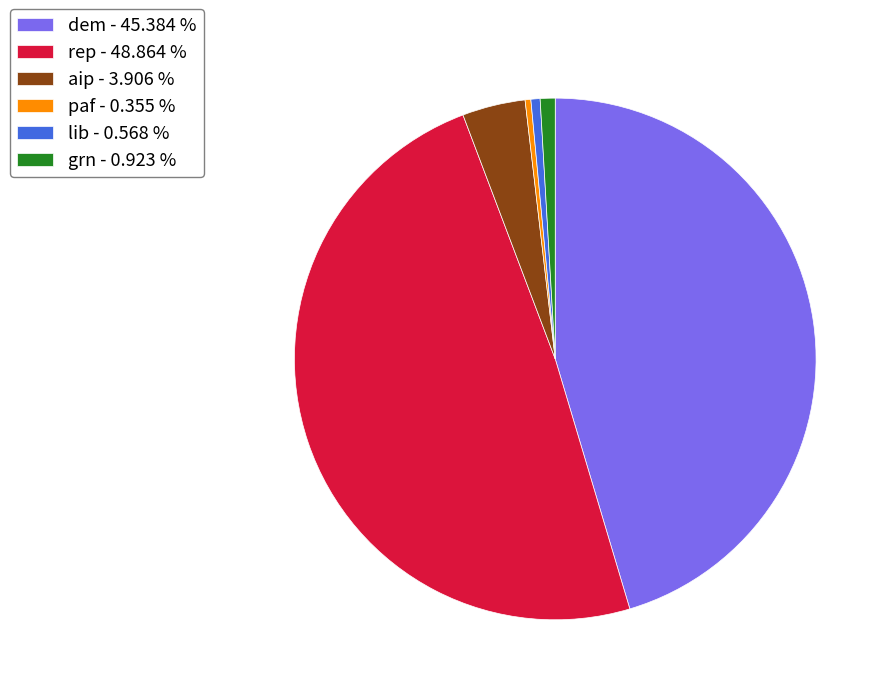

Combined, do rep - 48.864 % and dem - 45.384 % account for over 50%?

Yes